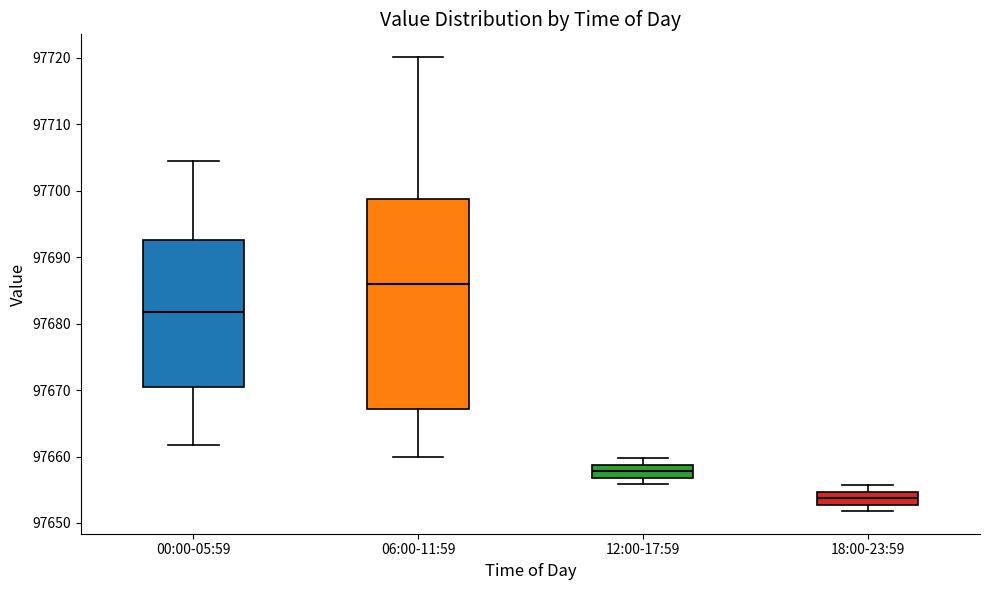

Which box has the highest median line?

06:00-11:59